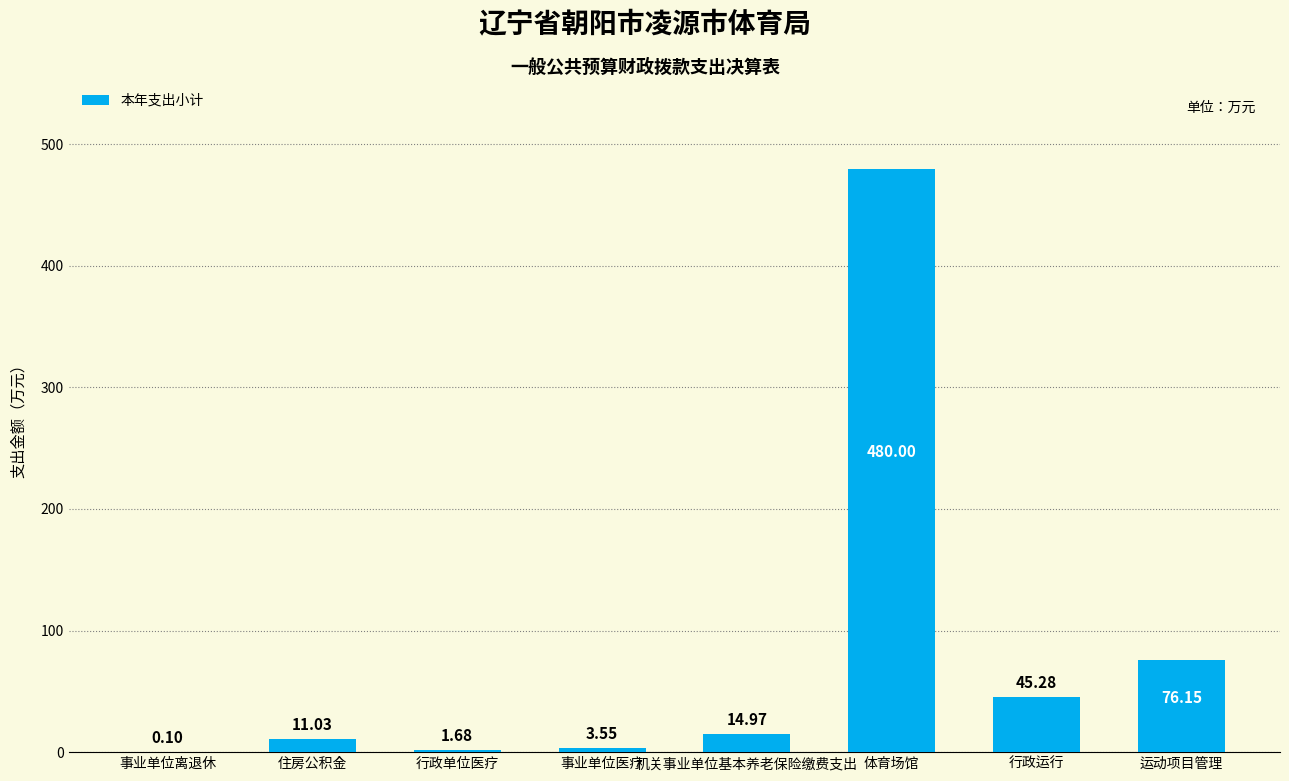

How many values exceed 14?

4